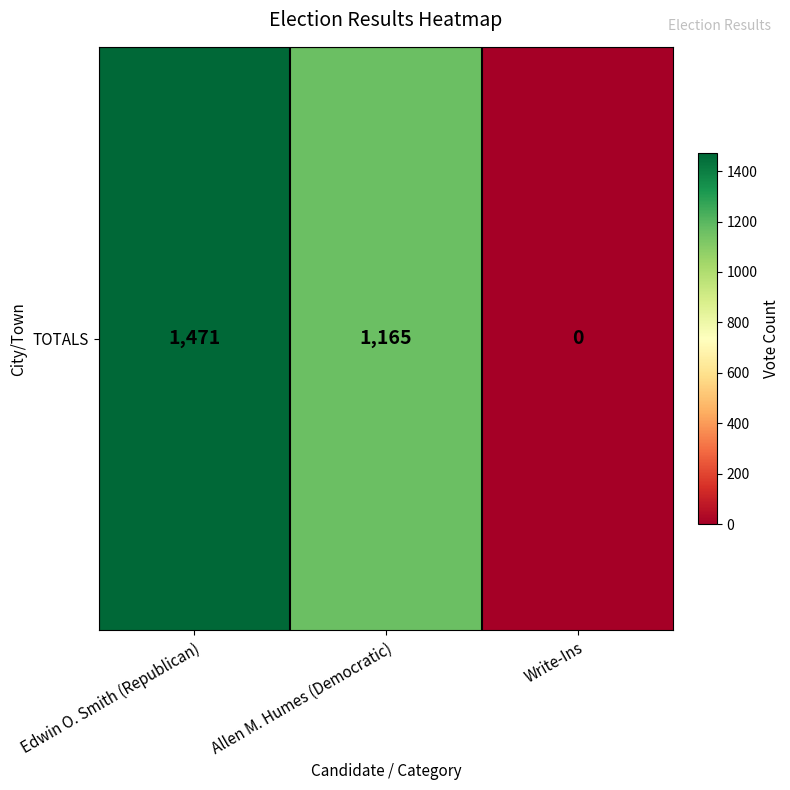

Count the number of values greater than 1165.

1